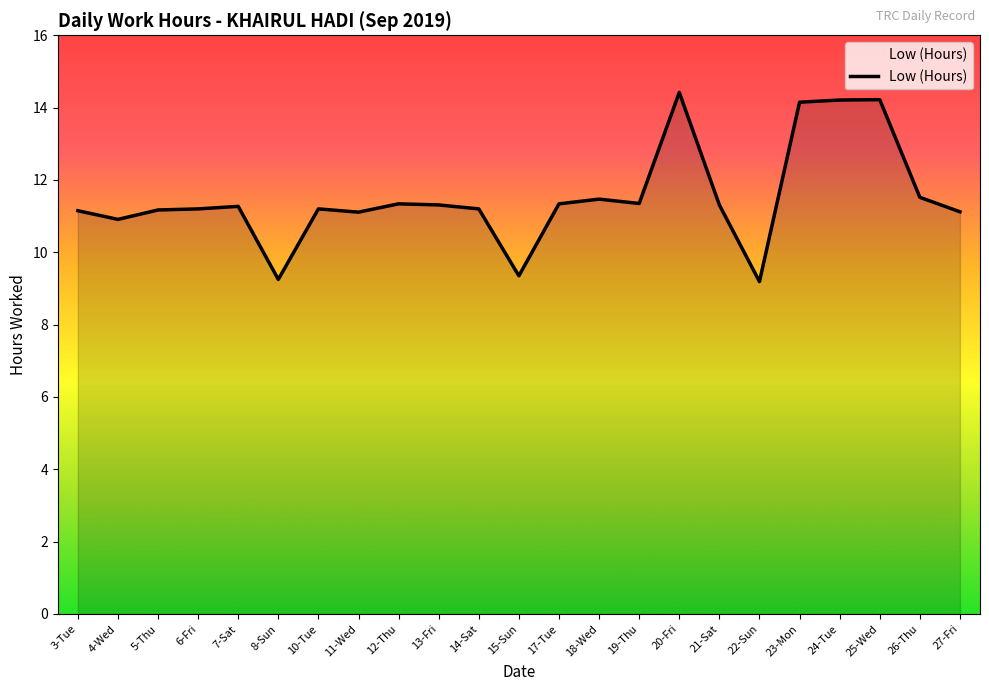

Is it true that the value at 17-Tue is 11.3?

True